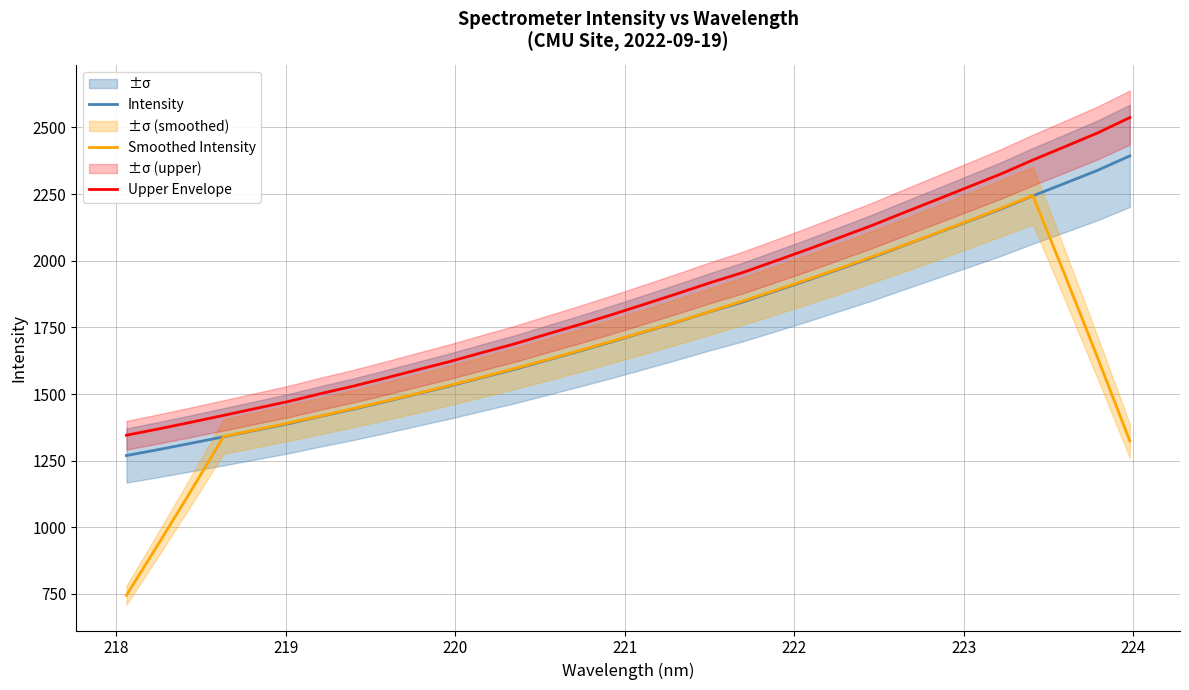

What is the highest value of the Intensity series?

2393.5